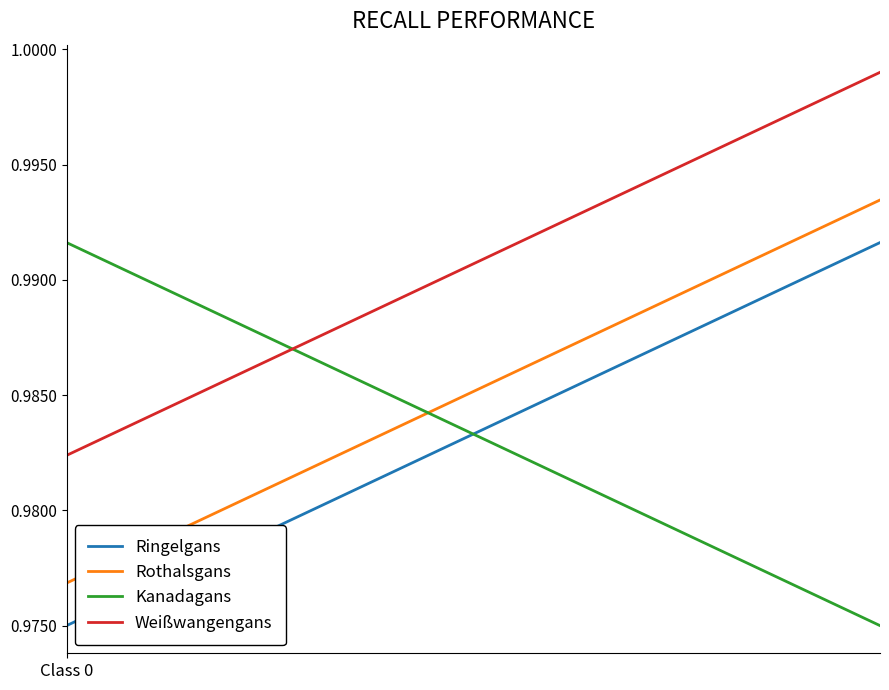

Which series has the largest total across all categories?

Weißwangengans